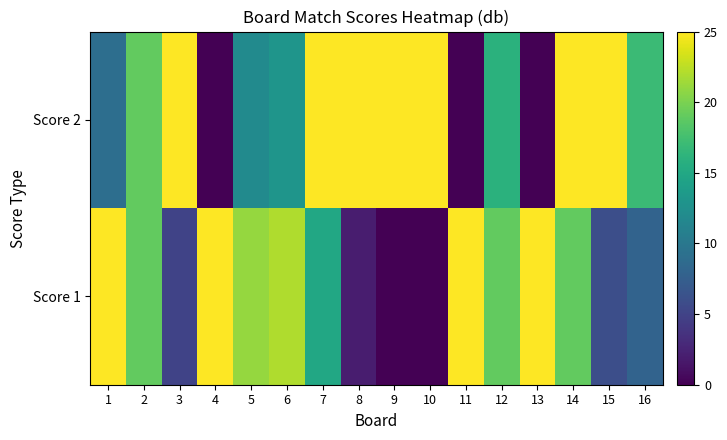

Reading left to right, transcribe all the data shown in this chart.

Score 1: 1=25	2=19	3=5	4=25	5=21	6=22	7=15	8=2	9=0	10=0	11=25	12=19	13=25	14=19	15=6	16=8
Score 2: 1=9	2=19	3=25	4=0	5=12	6=13	7=25	8=25	9=25	10=25	11=0	12=16	13=0	14=25	15=25	16=17